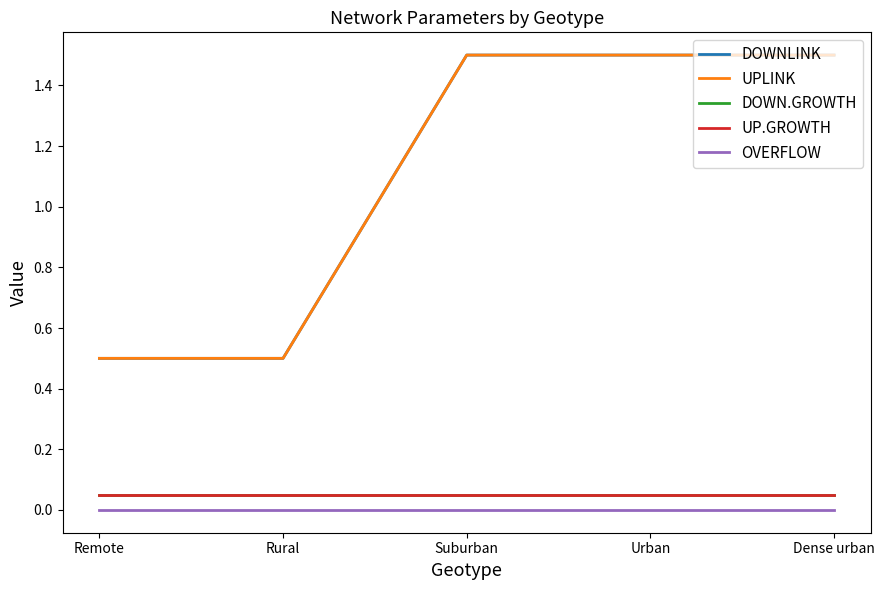

Does the chart have visible grid lines?

No